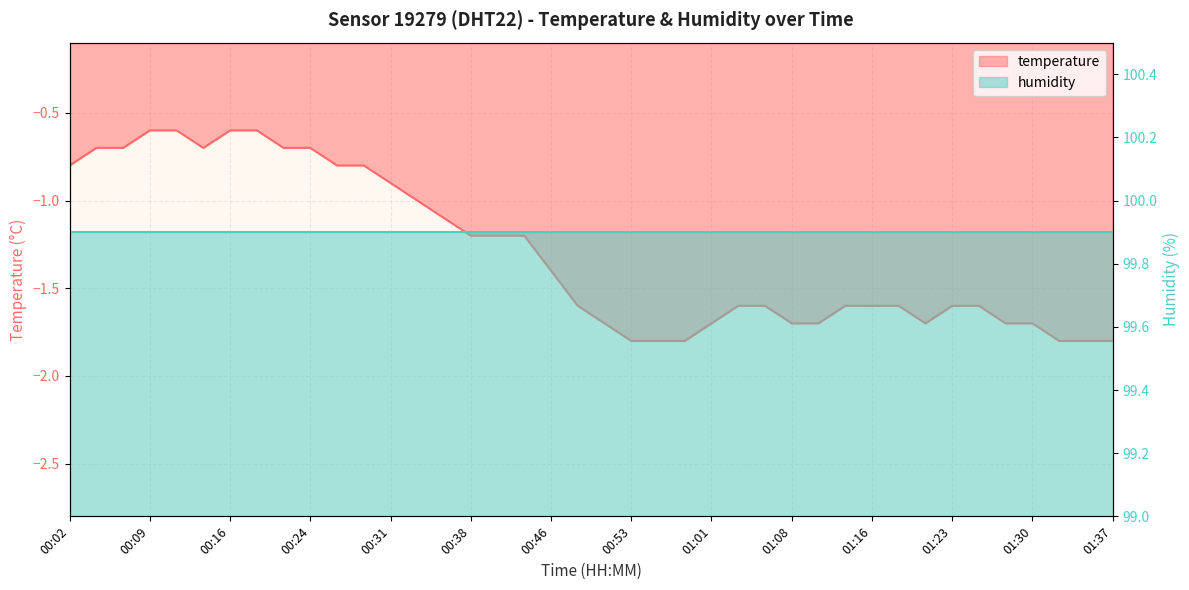

The value at 00:11 is -0.6. True or false?

True